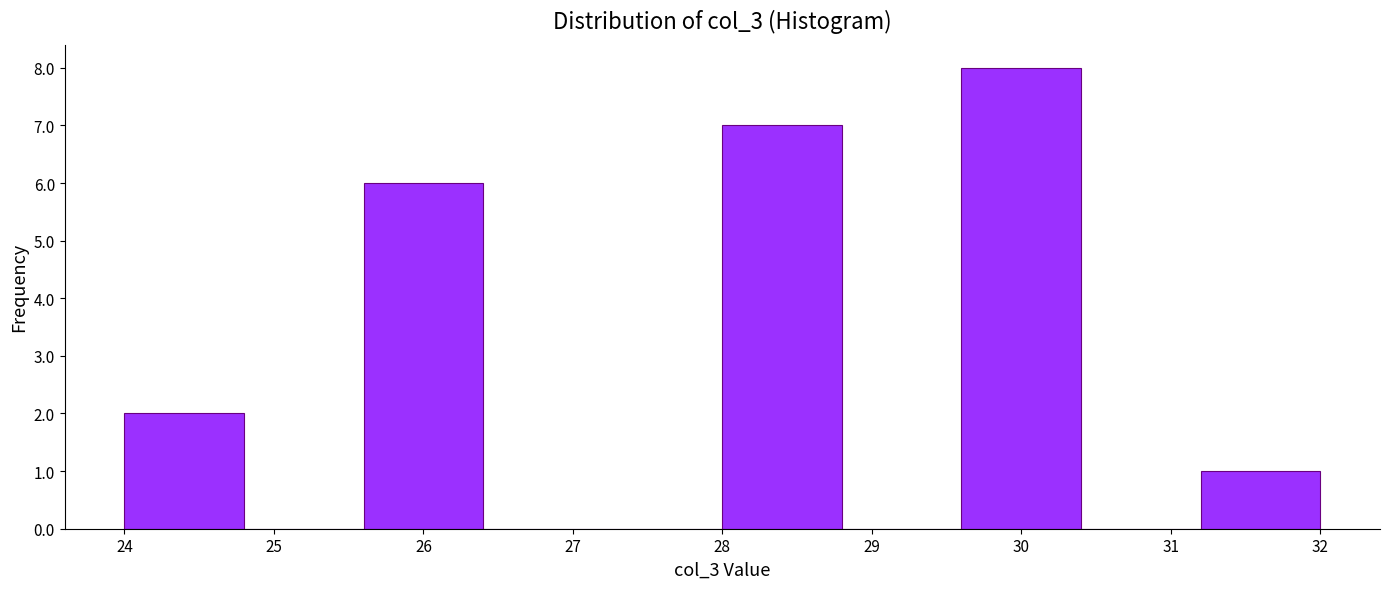

Reading left to right, list every bar in this chart as the range it spans on the x-axis followed by its height. The values are not printed on the chart, so give them approximately, as read against the axis.

24.0 to 24.8: 2
24.8 to 25.6: 0
25.6 to 26.4: 6
26.4 to 27.2: 0
27.2 to 28.0: 0
28.0 to 28.8: 7
28.8 to 29.6: 0
29.6 to 30.4: 8
30.4 to 31.2: 0
31.2 to 32.0: 1